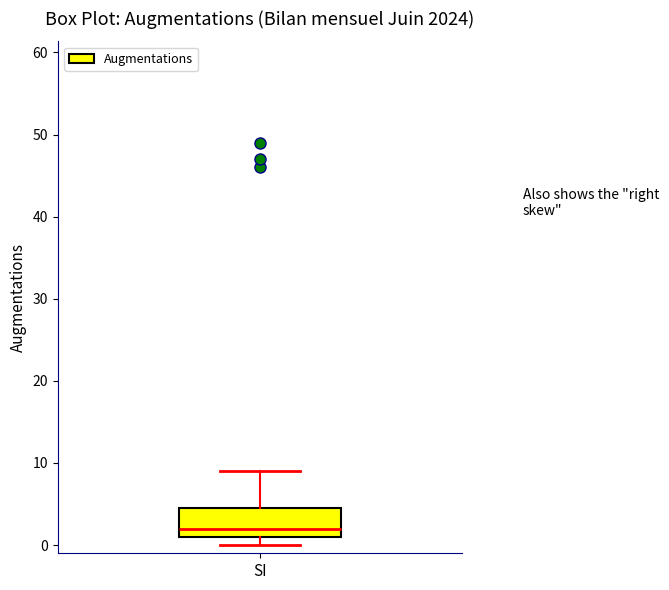

Read this box plot against the y-axis: the position of the median line, the range covered by the box, and the ends of both whiskers. The values are not printed on the chart, so give them approximately, as read against the axis.

median 2, box 1 to 5, whiskers 0 to 9